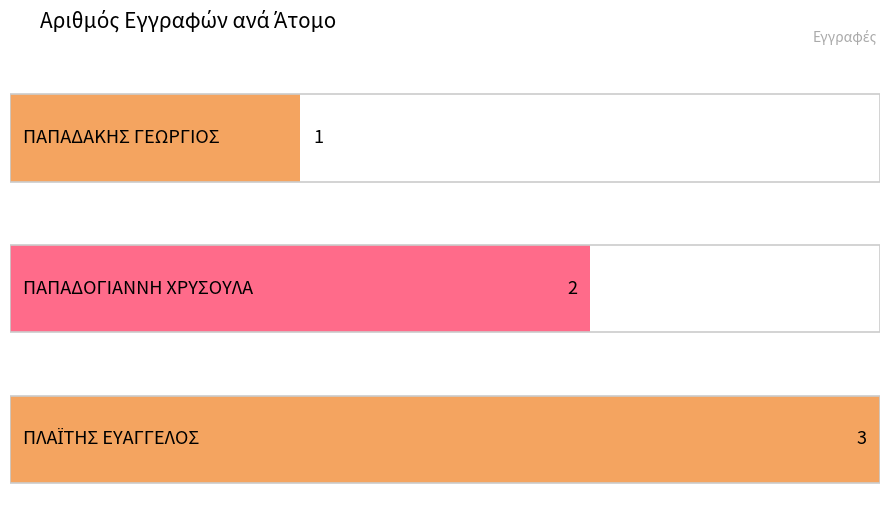

How many data points does each series have?

3